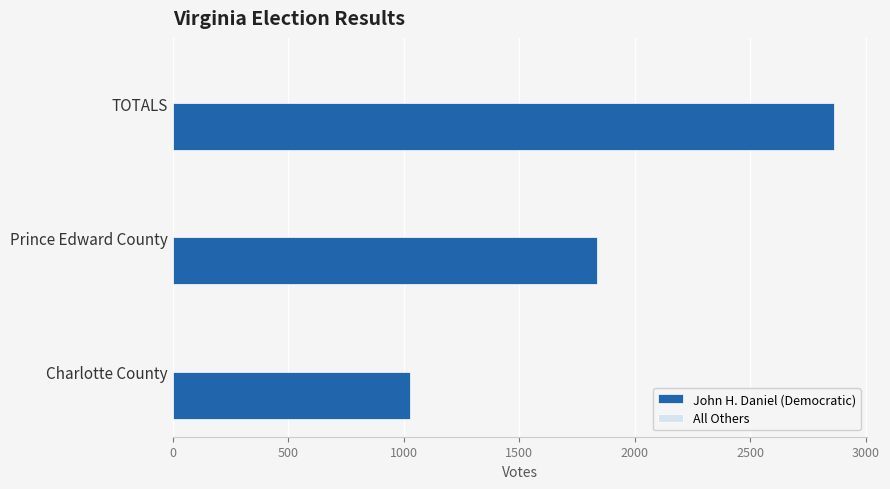

Between Prince Edward County and TOTALS, which series saw the biggest shift?

John H. Daniel (Democratic)